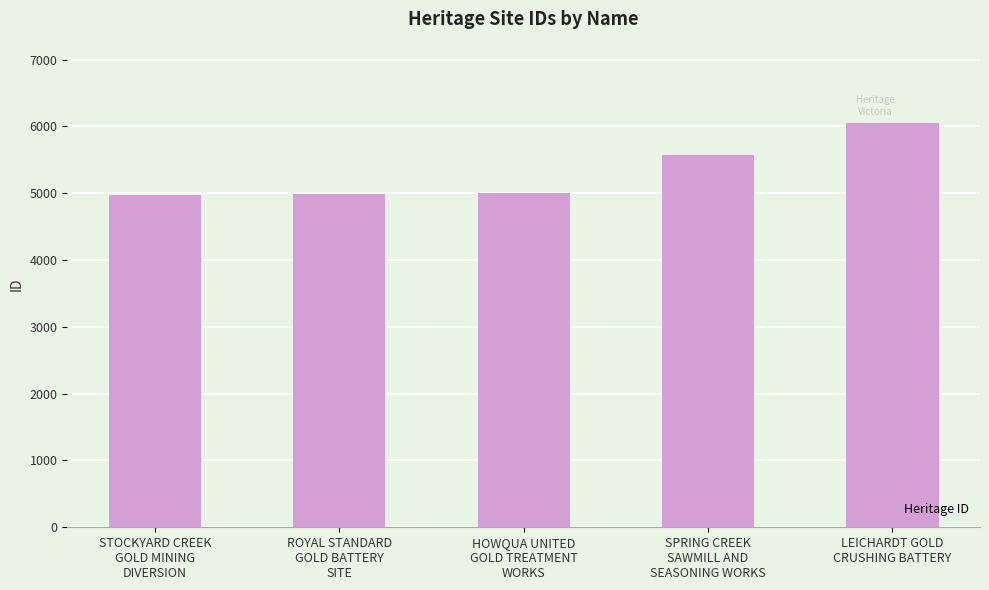

What is the greatest value displayed?

6057